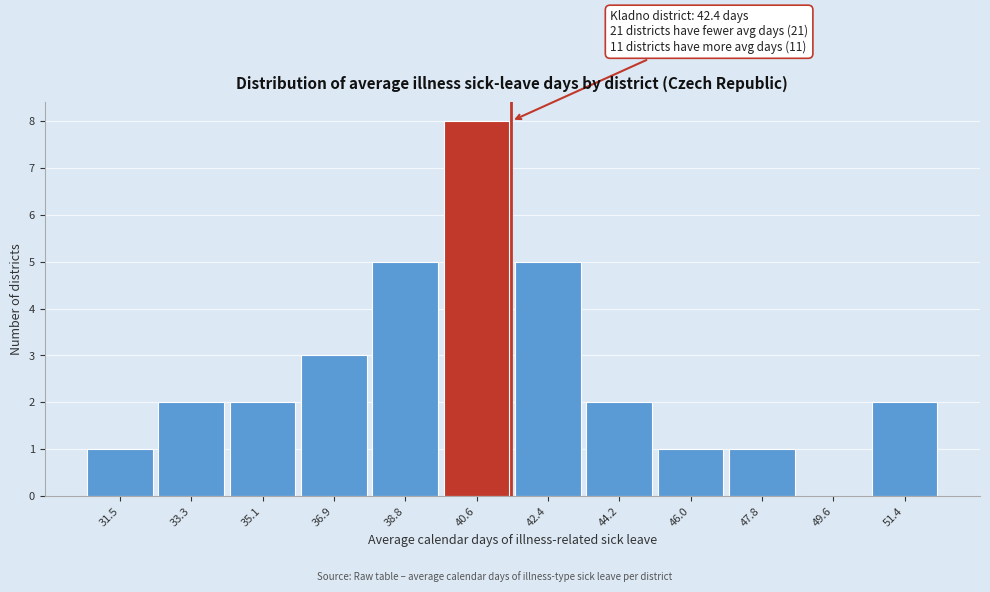

Reading left to right, what are all the values shown in this chart?

31.5=1	33.3=2	35.1=2	36.9=3	38.8=5	40.6=8	42.4=5	44.2=2	46.0=1	47.8=1	49.6=0	51.4=2